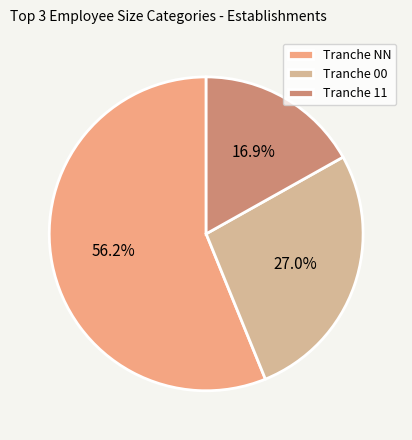

Count the number of slices in the pie.

3